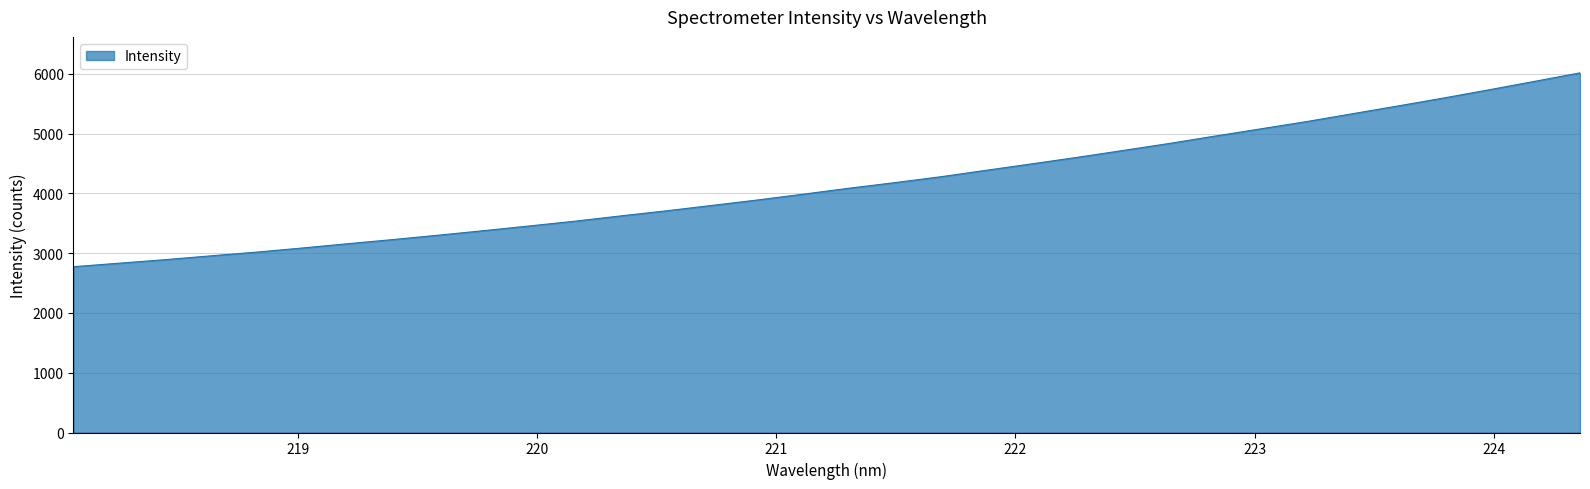

Reading left to right, list all the values displayed in this chart.

2774.2	2832.7	2891.2	2955.6	3017.7	3086.4	3158.5	3228.7	3302.6	3378.7	3457.5	3538.1	3625.9	3711.2	3801.7	3893.0	3990.1	4089.5	4182.6	4280.4	4389.4	4496.9	4606.2	4721.0	4836.9	4960.0	5080.5	5201.4	5332.1	5462.3	5595.0	5733.1	5874.3	6017.0